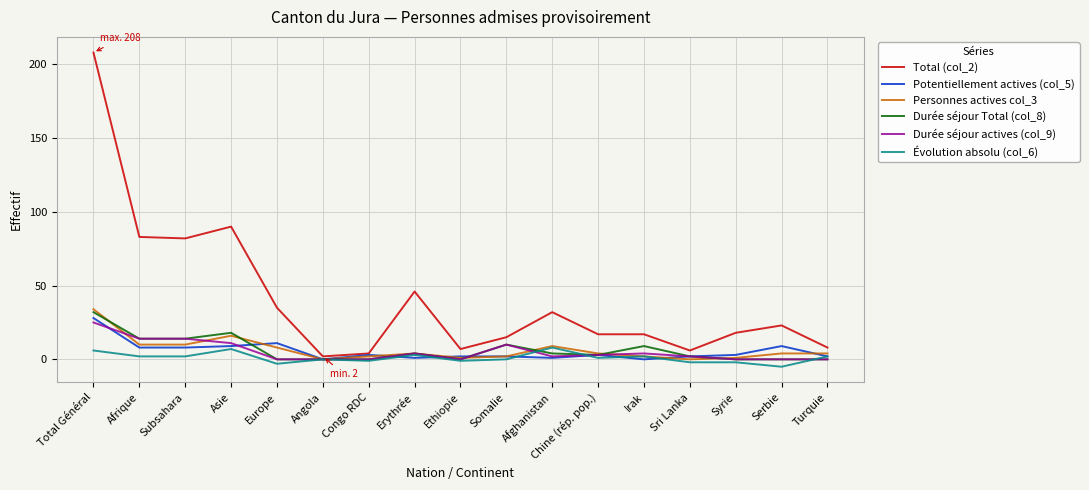

What position from the right is Total Général?

17